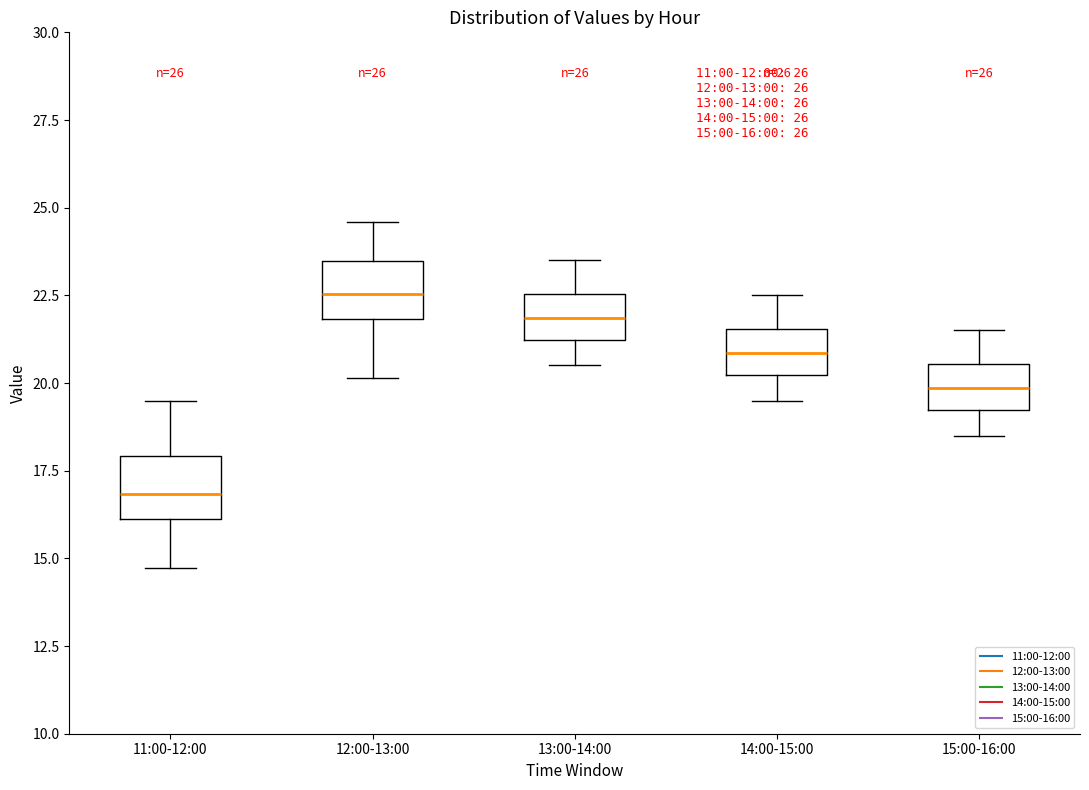

Which box has the highest median line?

12:00-13:00